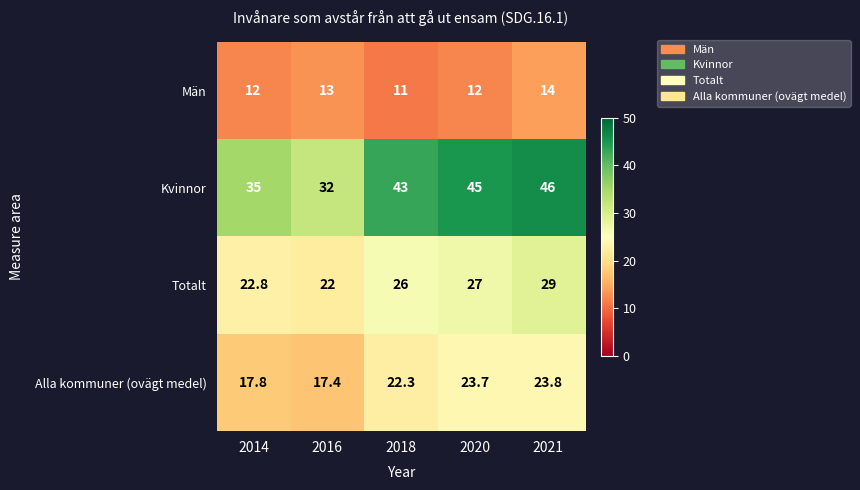

What is the minimum value shown in the chart?

11.0